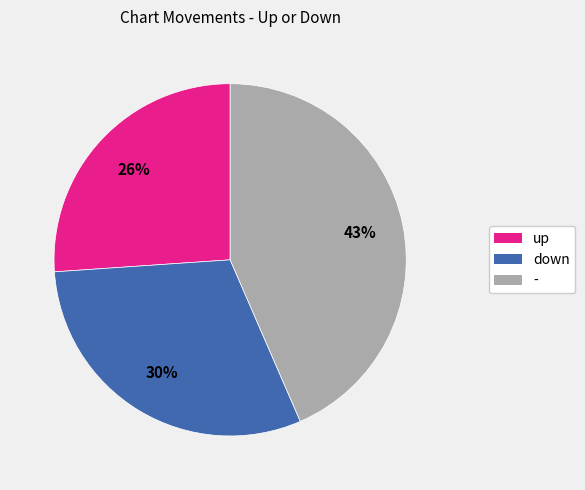

How many slices are in this pie chart?

3